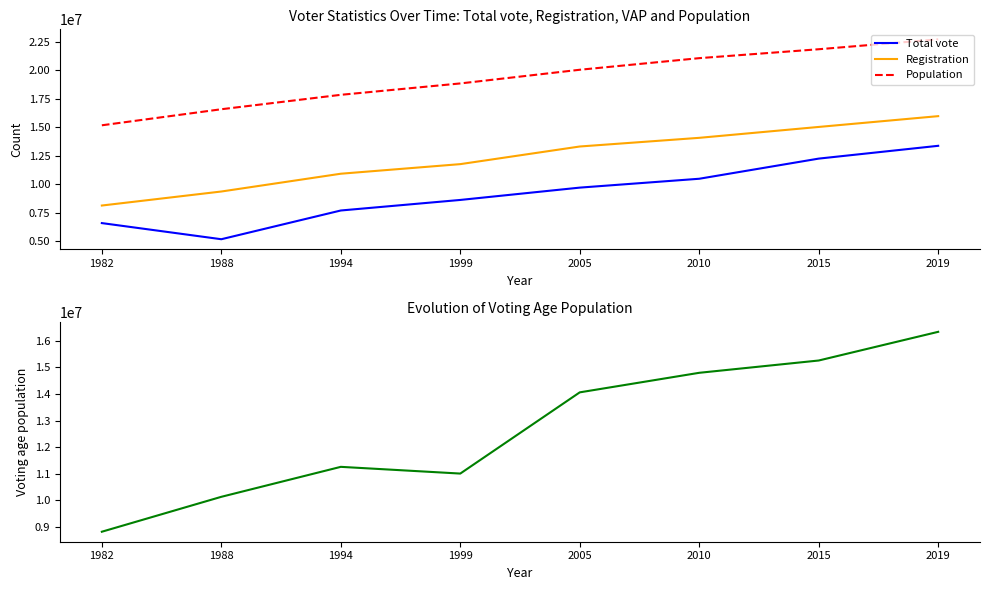

Is the value of Population at 2019 greater than the value of Registration at 1982?

Yes